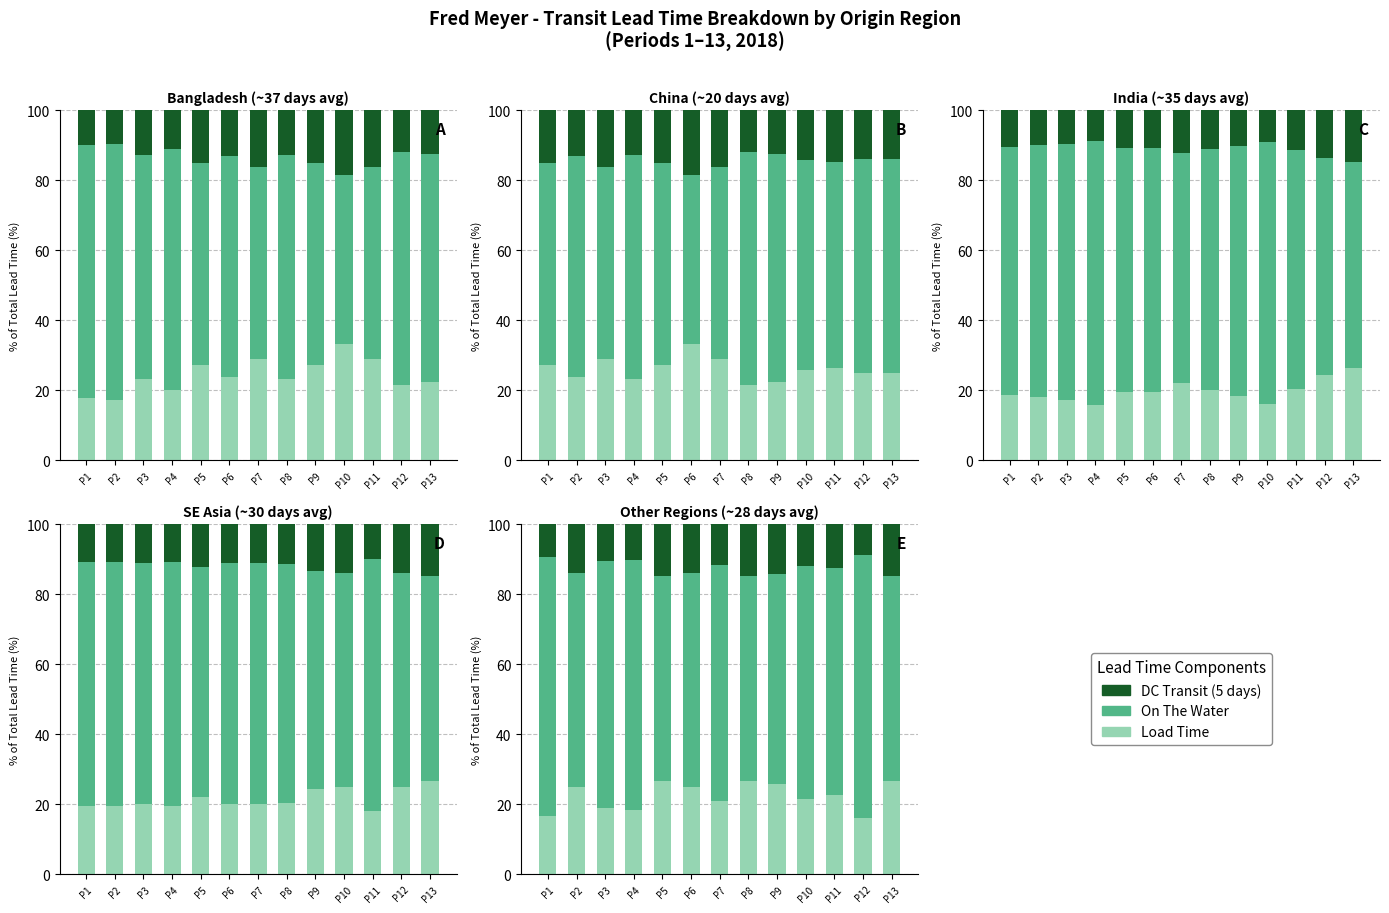

Reading left to right, what are all the values shown in this chart?

Load Time: P1=17.6	P2=17.3	P3=23.1	P4=20.0	P5=27.3	P6=23.7	P7=29.0	P8=23.1	P9=27.3	P10=33.3	P11=29.0	P12=21.4	P13=22.5
On The Water: P1=72.5	P2=73.1	P3=64.1	P4=68.9	P5=57.6	P6=63.2	P7=54.8	P8=64.1	P9=57.6	P10=48.1	P11=54.8	P12=66.7	P13=65.0
DC Transit: P1=9.8	P2=9.6	P3=12.8	P4=11.1	P5=15.2	P6=13.2	P7=16.1	P8=12.8	P9=15.2	P10=18.5	P11=16.1	P12=11.9	P13=12.5